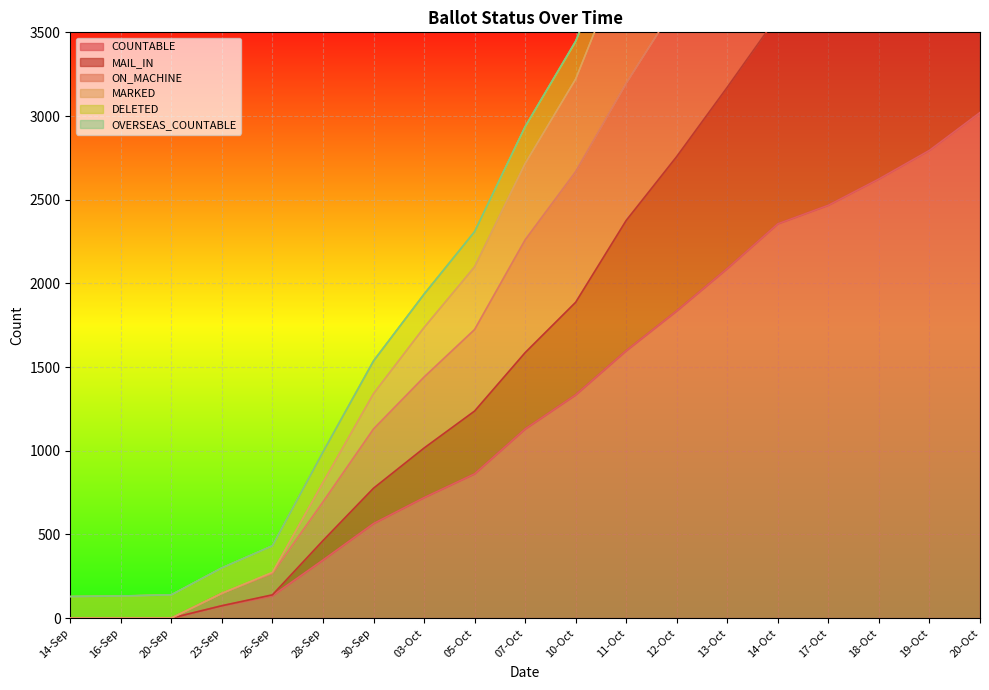

Where is COUNTABLE nearest to the value 1510?

11-Oct